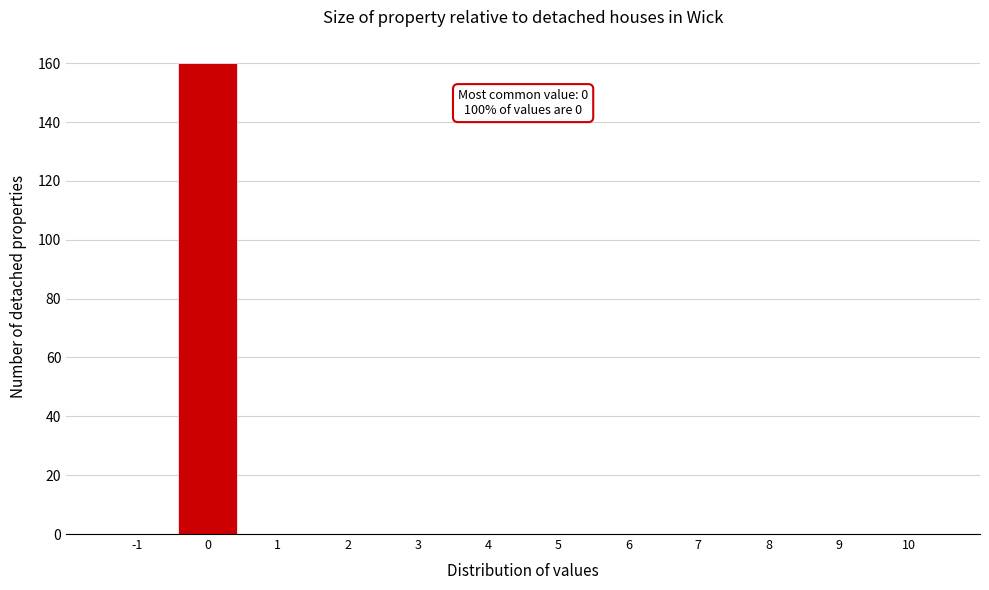

Reading left to right, transcribe all the data shown in this chart.

-1=0	0=160	1=0	2=0	3=0	4=0	5=0	6=0	7=0	8=0	9=0	10=0